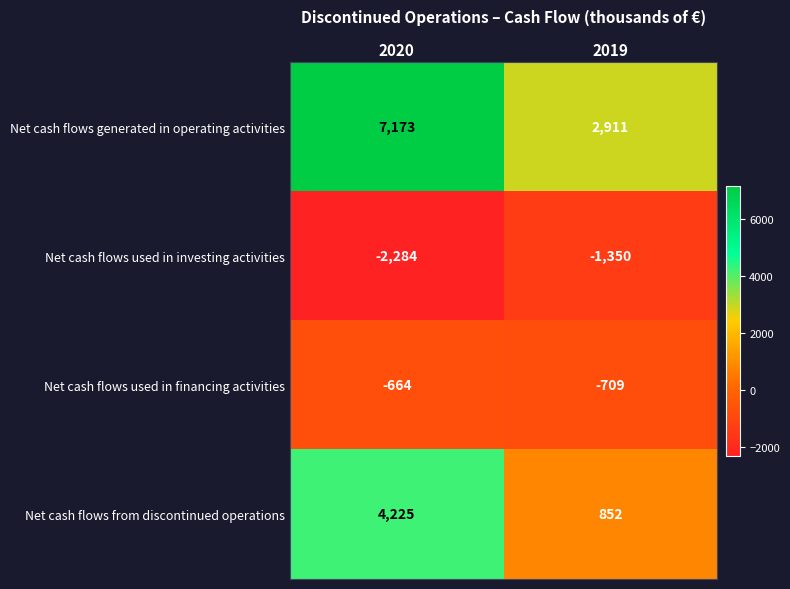

Which series has the widest spread of values?

Net cash flows generated in operating activities